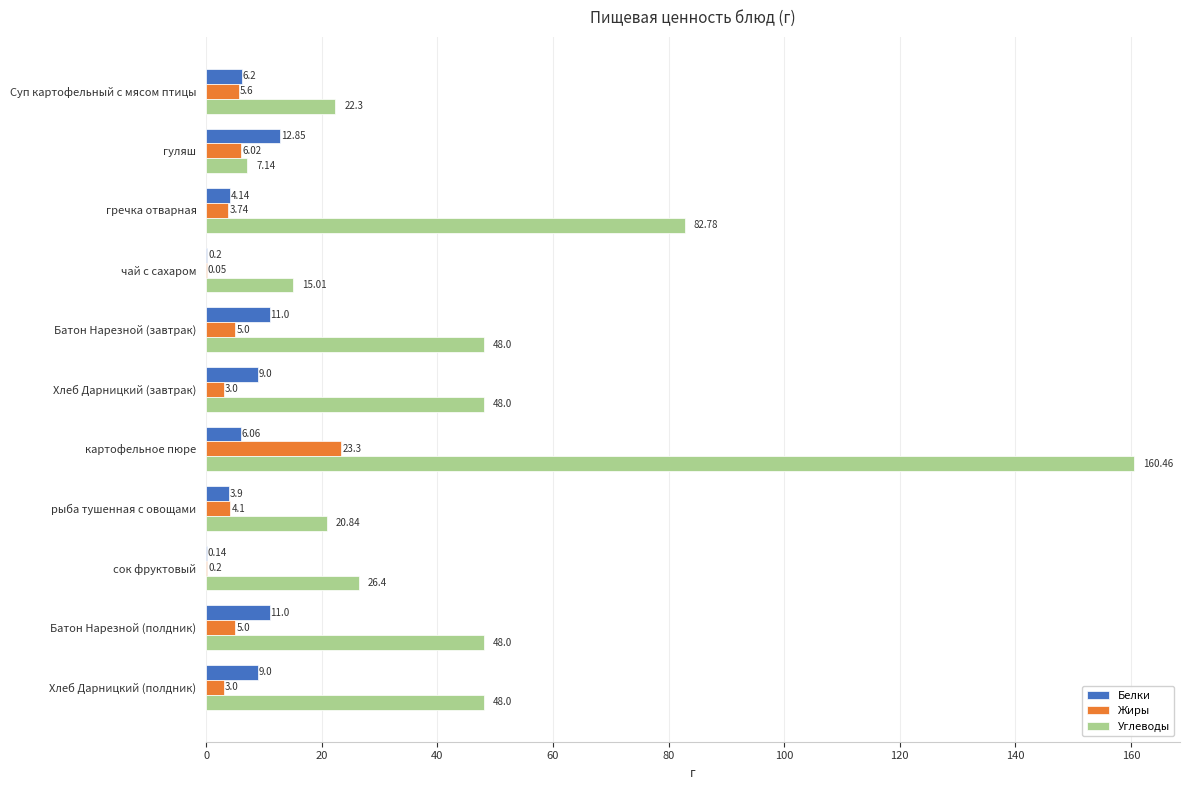

At which category is the sum across all series the highest?

картофельное пюре